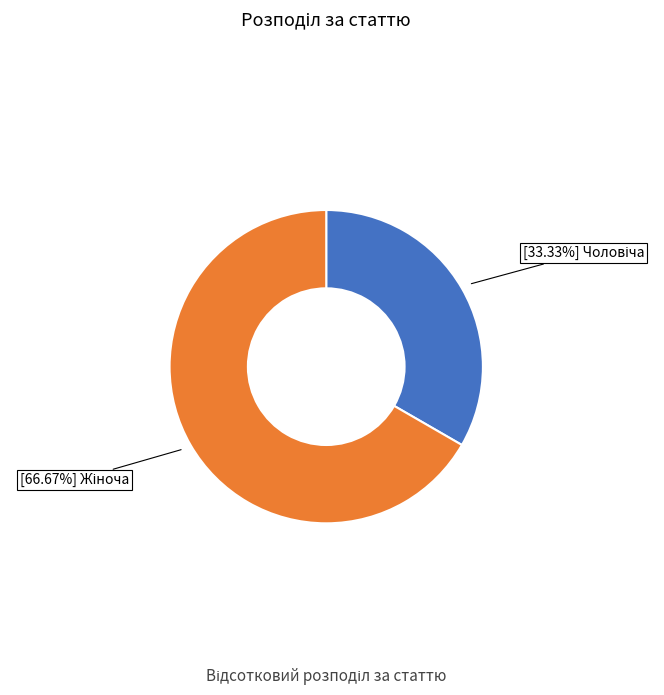

Is there a majority slice in this chart?

Yes